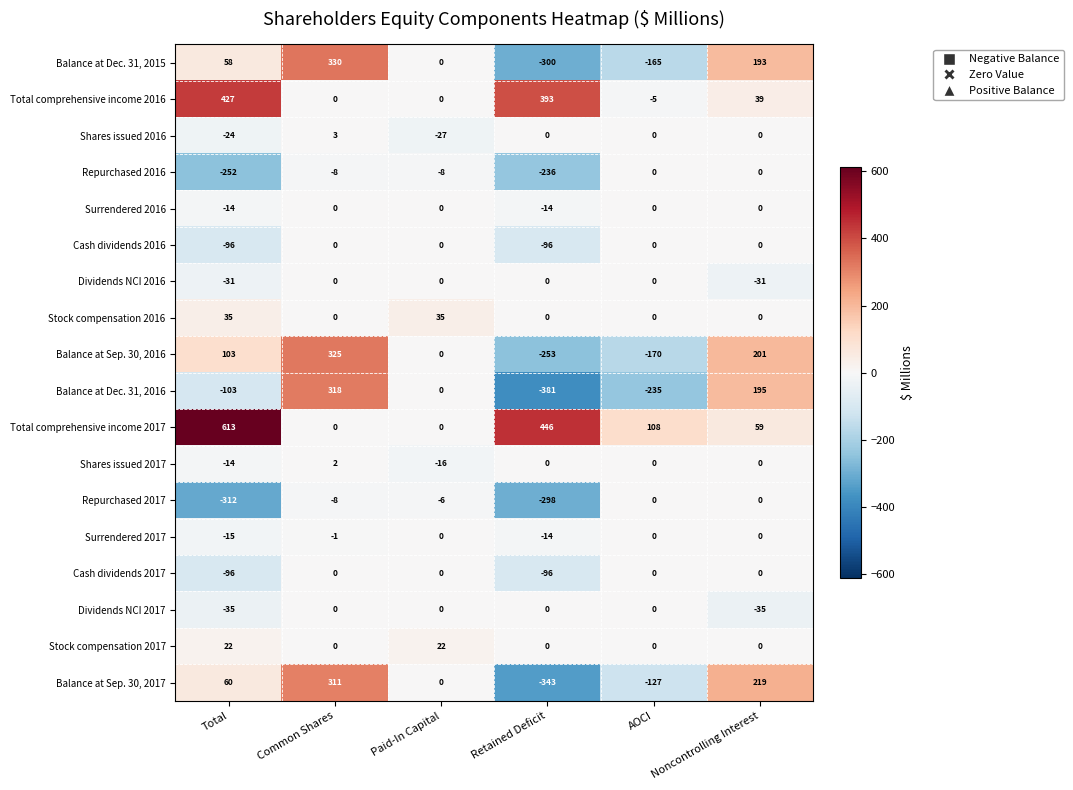

Where is Balance at Sep. 30, 2016 nearest to the value 36?

Paid-In Capital